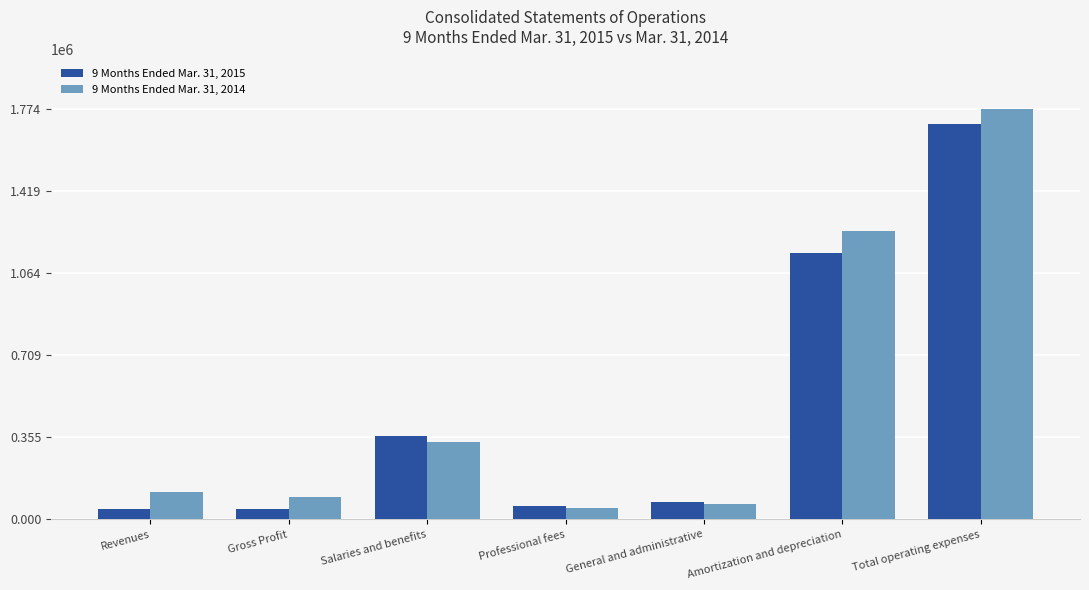

Reading left to right, transcribe all the data shown in this chart.

9 Months Ended Mar. 31, 2015: 43046	43046	359997	58260	76431	1148099	1707788
9 Months Ended Mar. 31, 2014: 118747	97363	333013	51074	68075	1246459	1773621